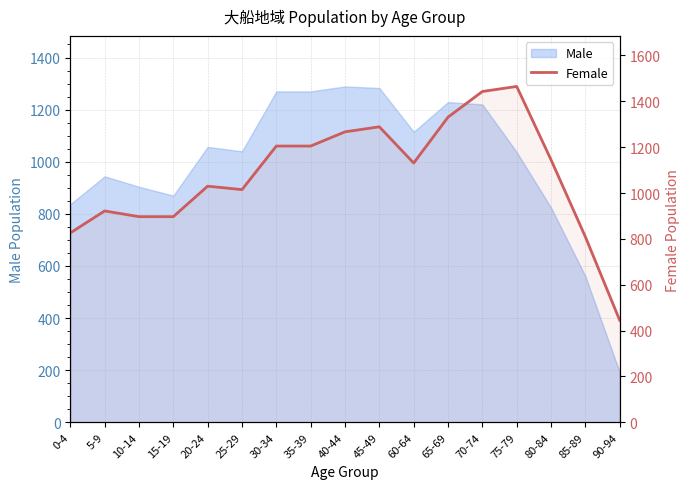

How many categories are shown in the chart?

17